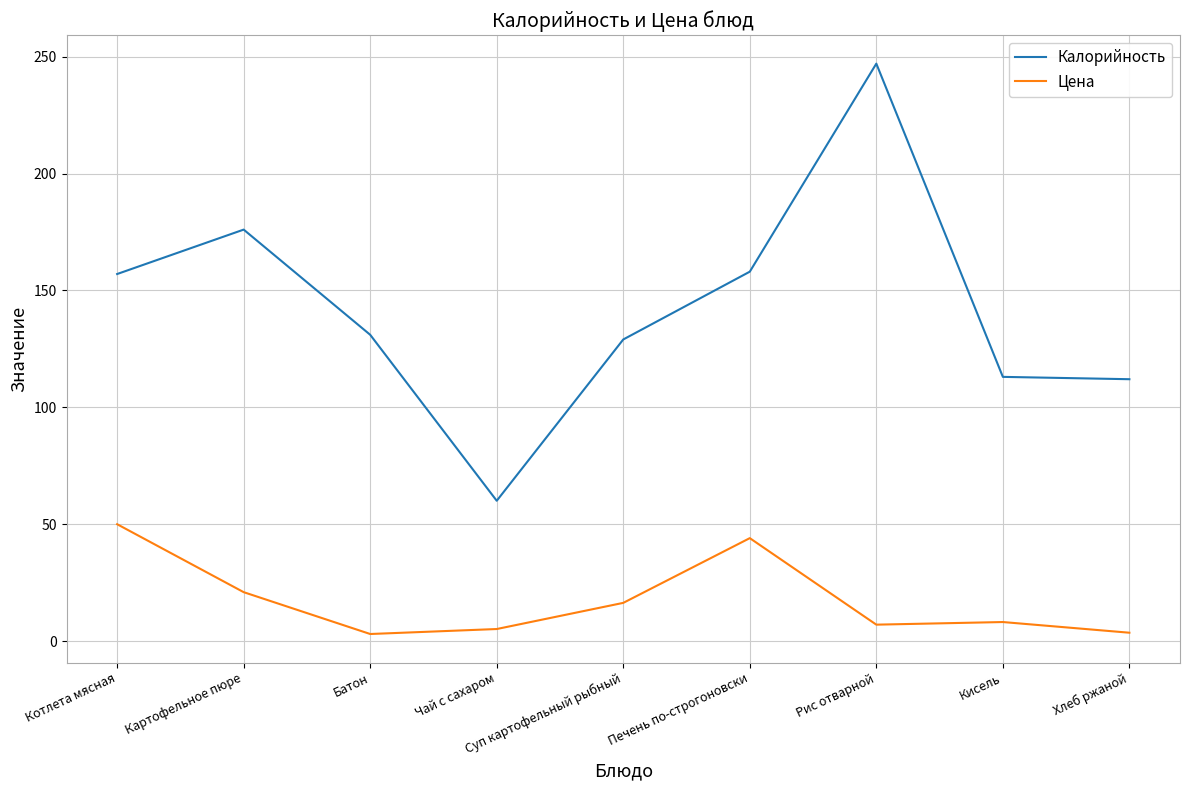

At which label is Цена closest to 26?

Картофельное пюре